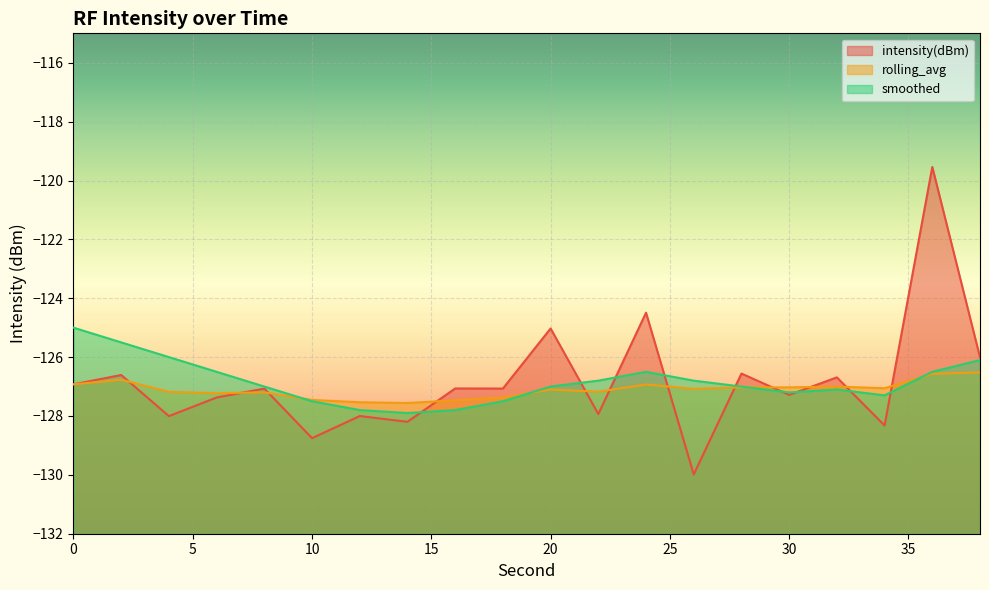

What is the sum of the intensity(dBm) values at 26 and 34?

-258.3